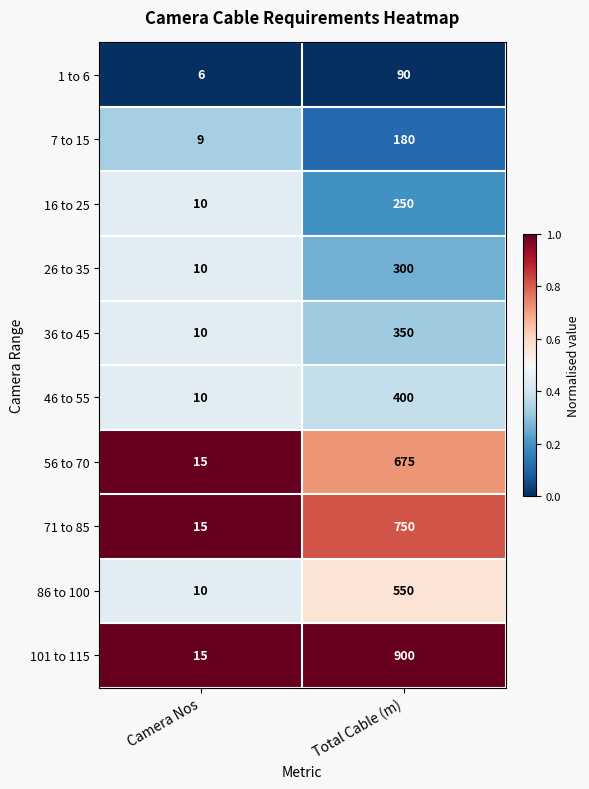

What is the difference between the 26 to 35 values at Total Cable (m) and Camera Nos?

290